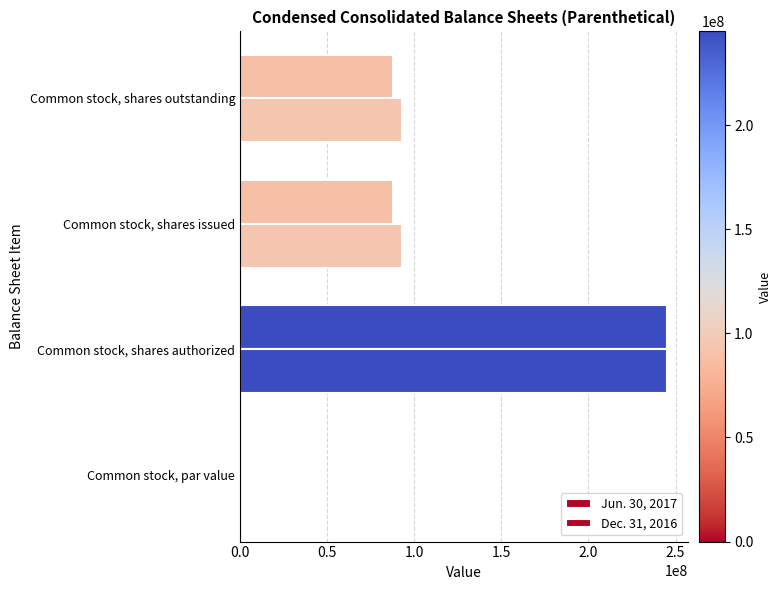

Count the number of data series in this chart.

2